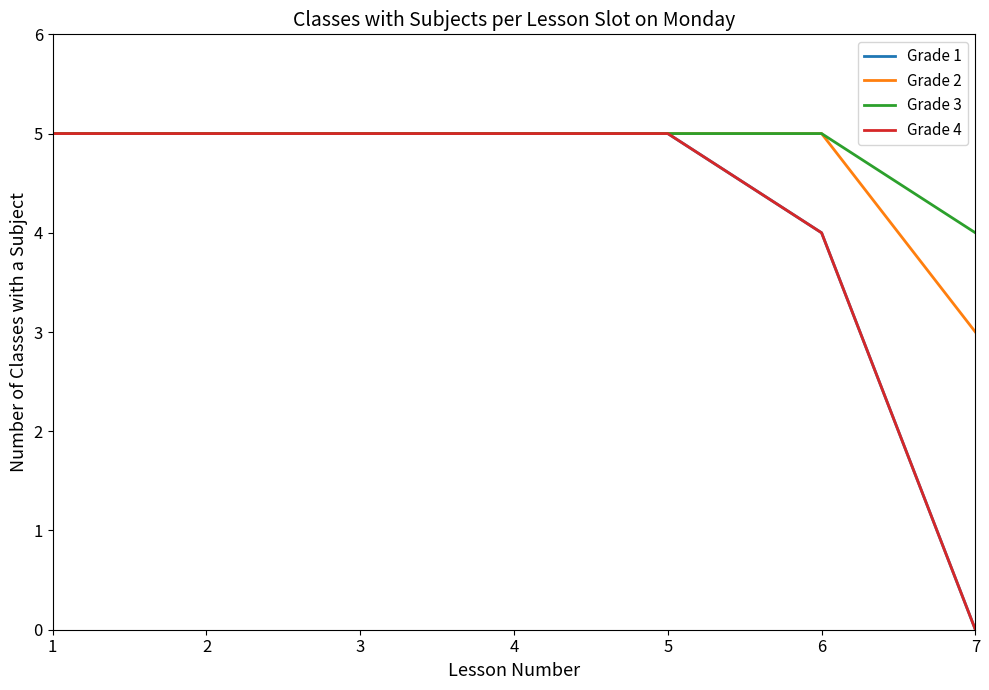

Is it true that Grade 4 equals 5 at 2?

True